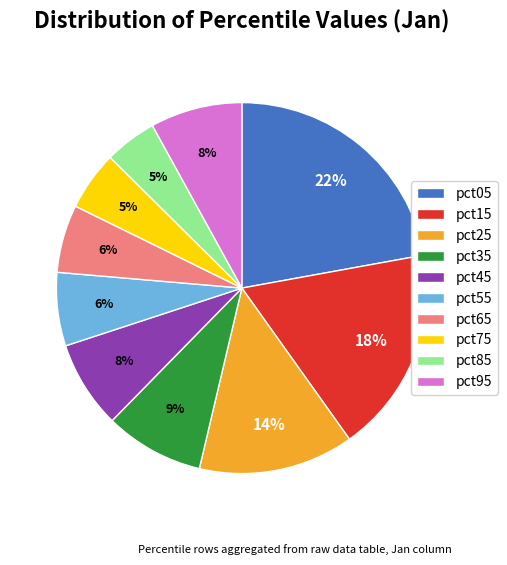

True or false: pct55 accounts for 6% of the total.

True